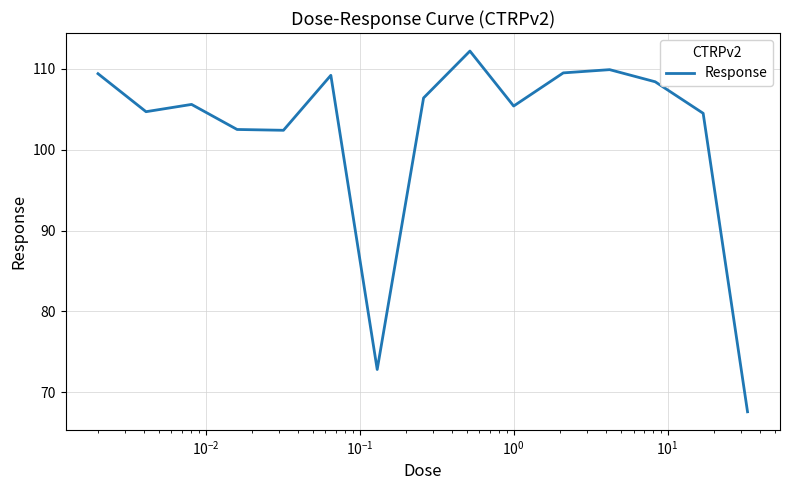

What is the minimum value shown in the chart?

67.6